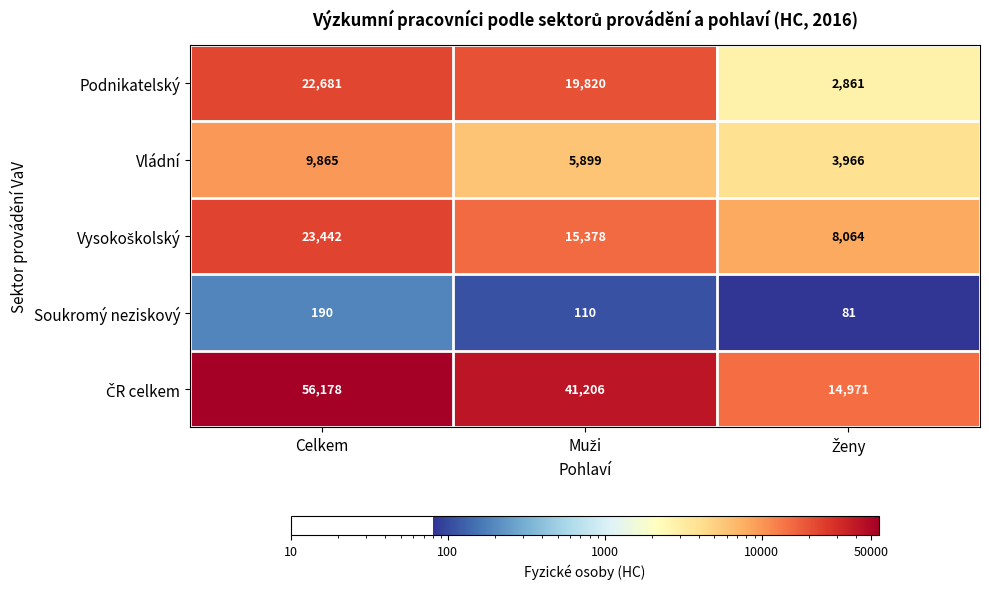

At which category is the sum across all series the highest?

Celkem